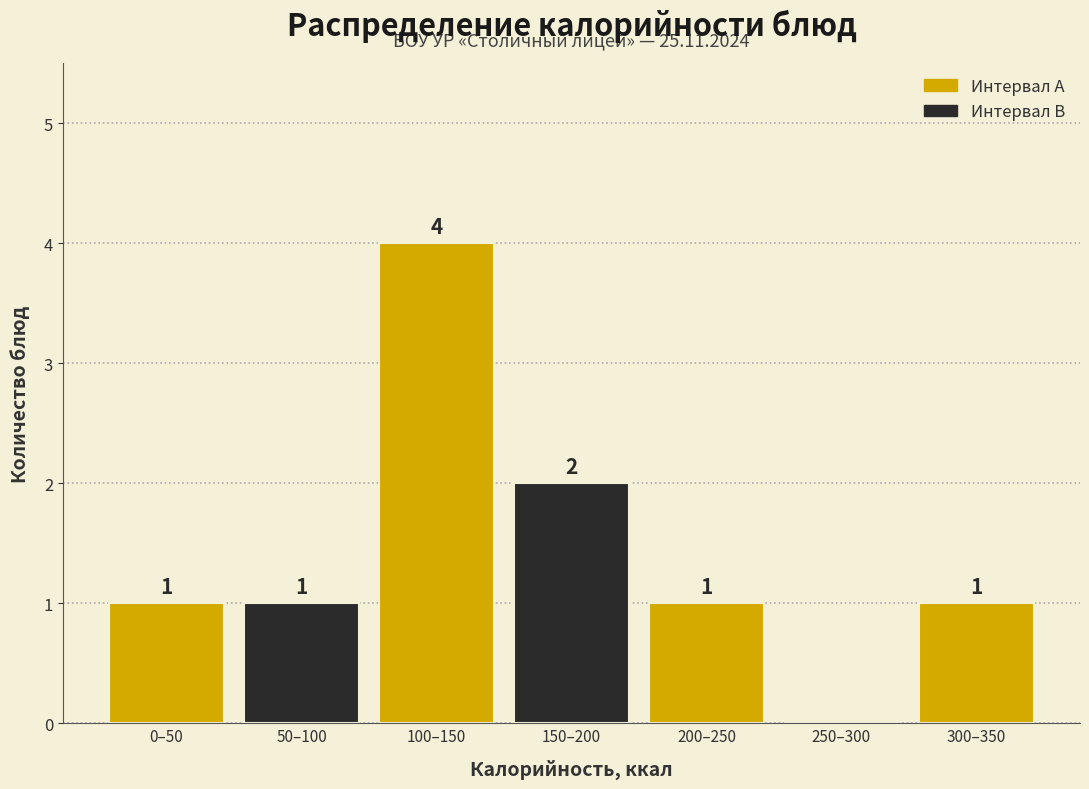

Reading right to left, transcribe all the data shown in this chart.

300–350=1	250–300=0	200–250=1	150–200=2	100–150=4	50–100=1	0–50=1